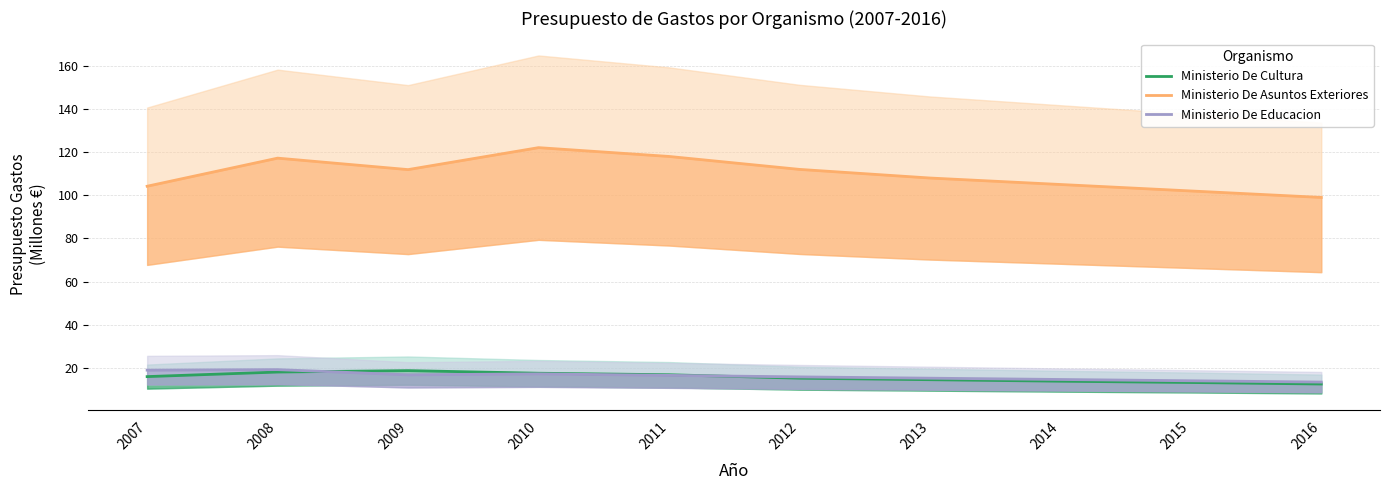

What is the minimum value shown in the chart?

12.5